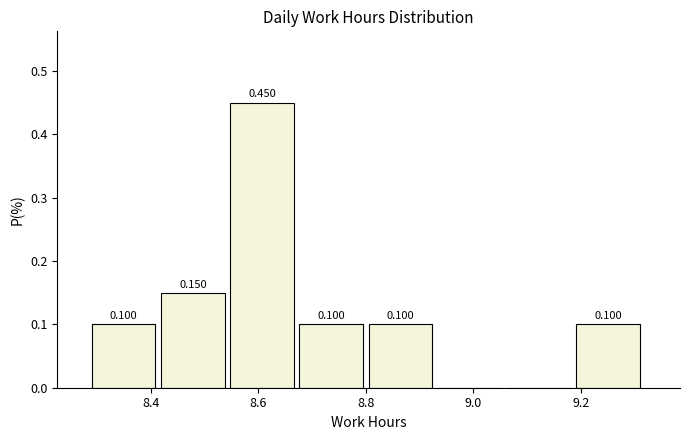

Over which range of the x-axis is the bar tallest?

8.54 to 8.68